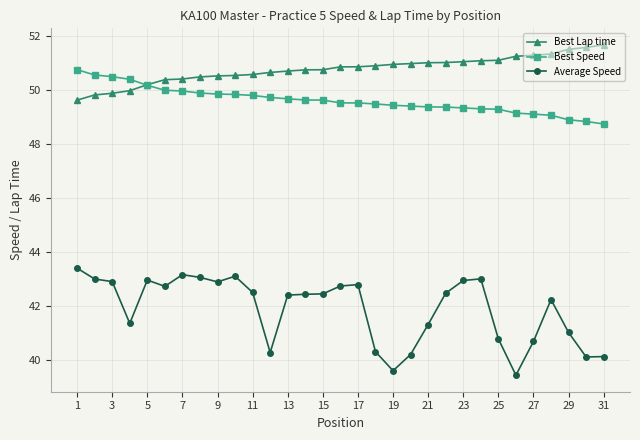

Count the number of data series in this chart.

3